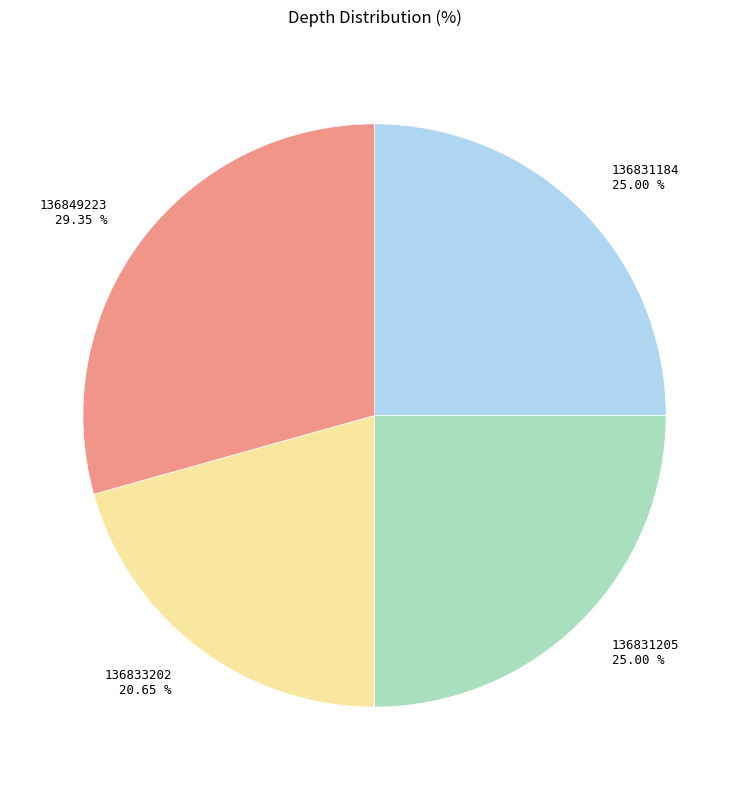

Is there any slice that represents more than half of the pie?

No